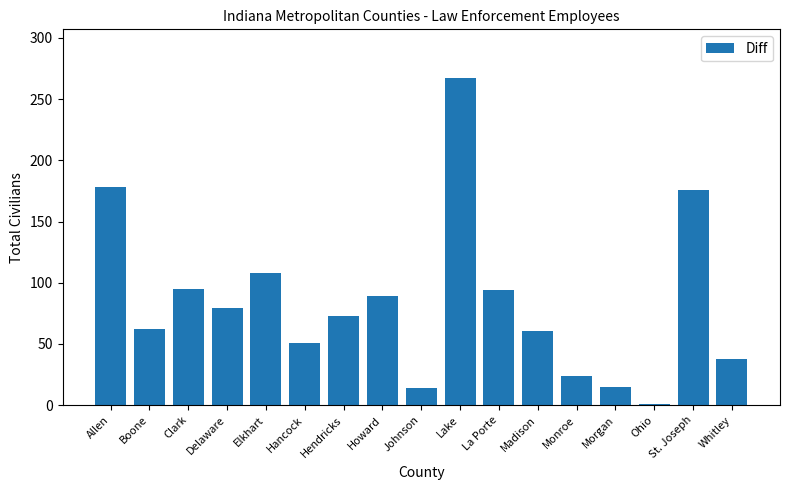

Between Morgan and Elkhart, which is larger?

Elkhart